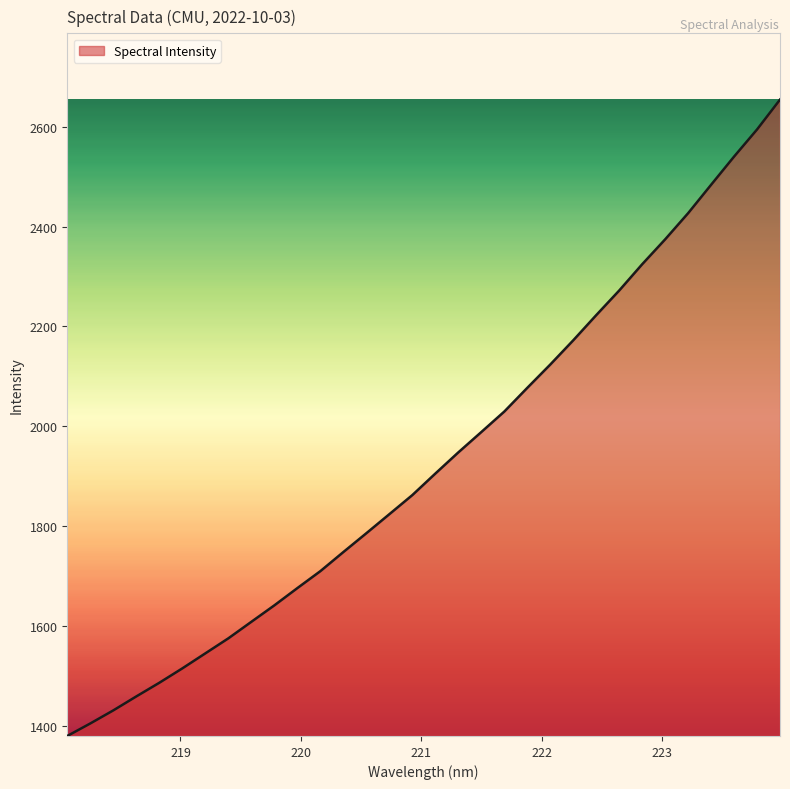

What is the difference between the maximum and minimum values?

1274.6